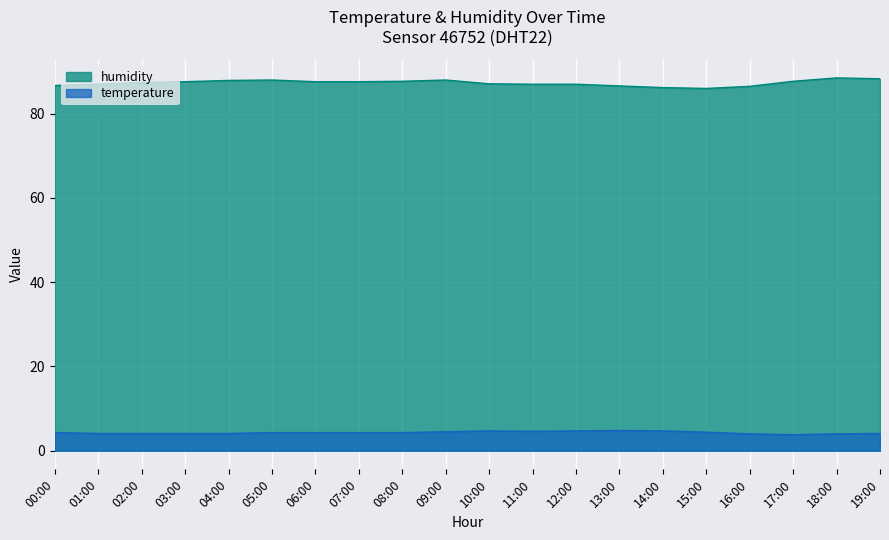

What is the sum of the humidity values at 07:00 and 00:00?

174.3